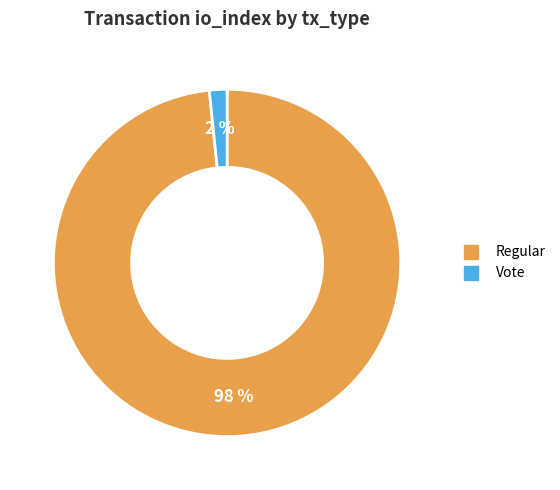

To the nearest percent, what is the combined percentage of Regular and Vote?

100%